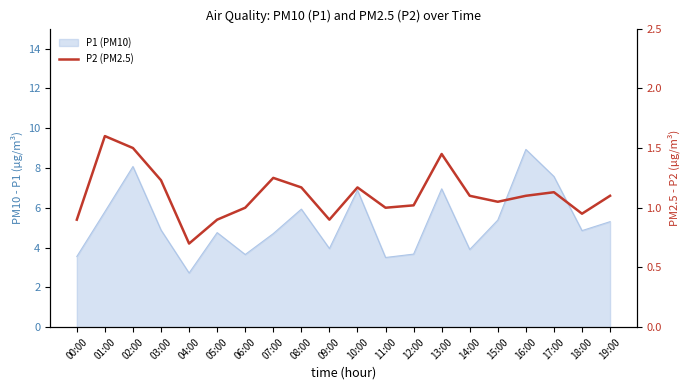

Where is the first local minimum?

04:00